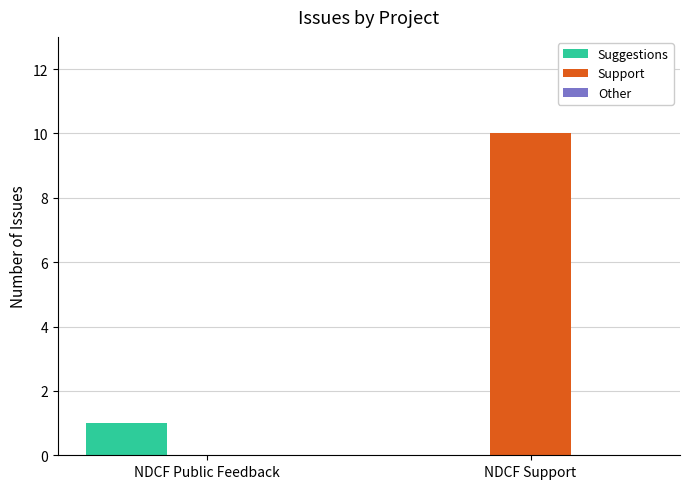

What is the sum of all Support values?

10